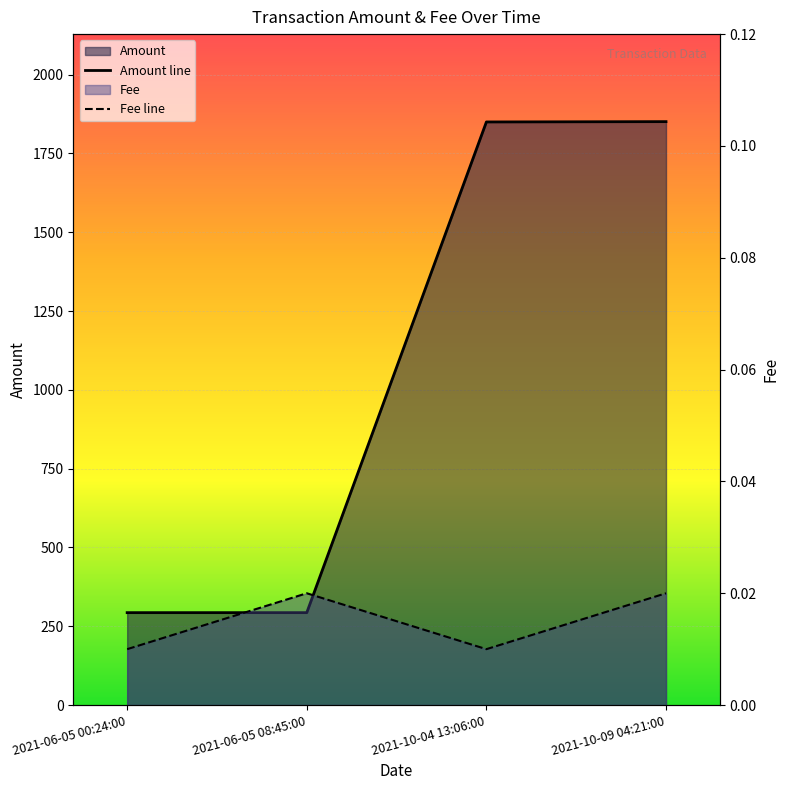

At which category does the chart reach its peak across all series?

2021-10-09 04:21:00